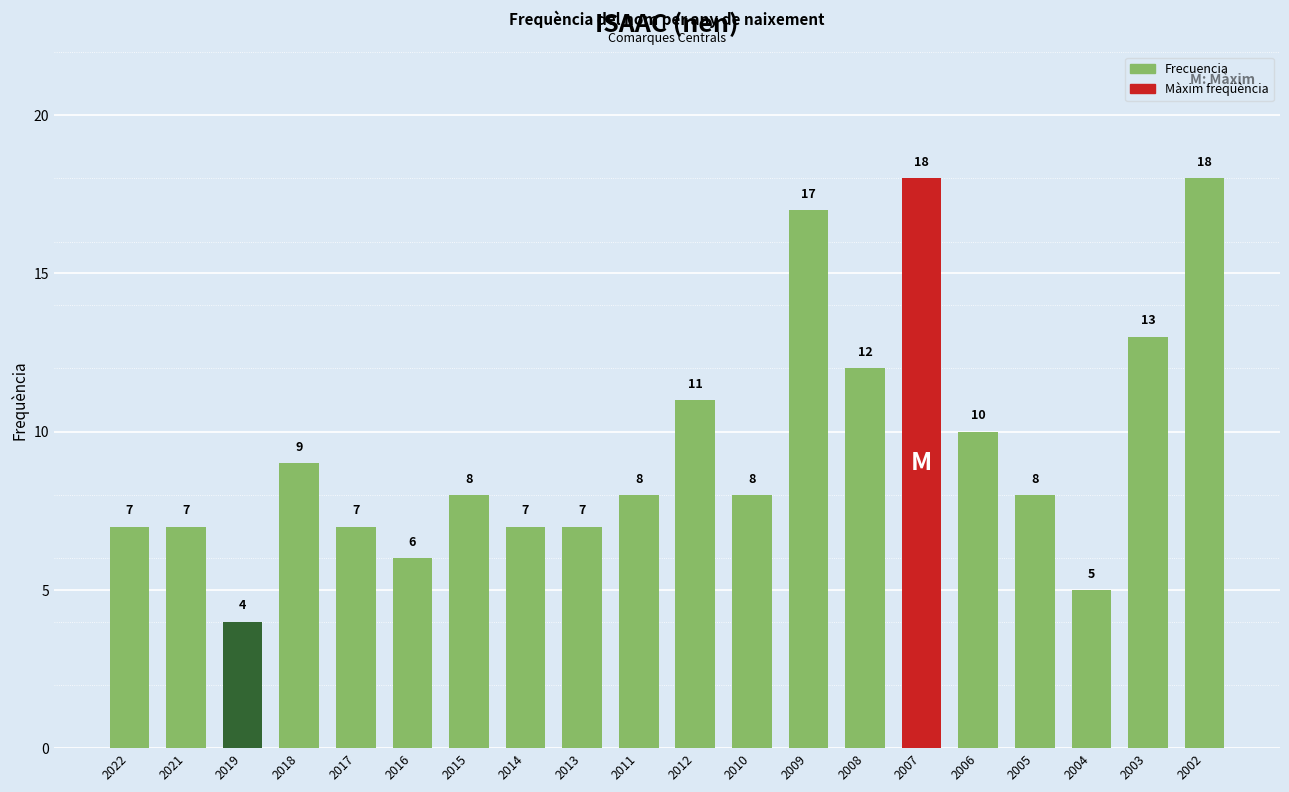

What is the change in value from 2022 to 2006?

+3